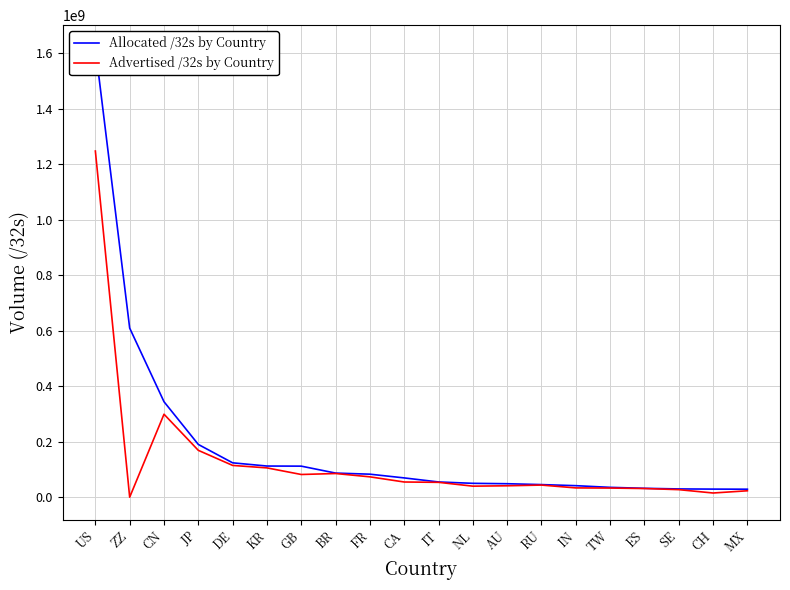

Which series has the largest range (max minus min)?

Allocated /32s by Country